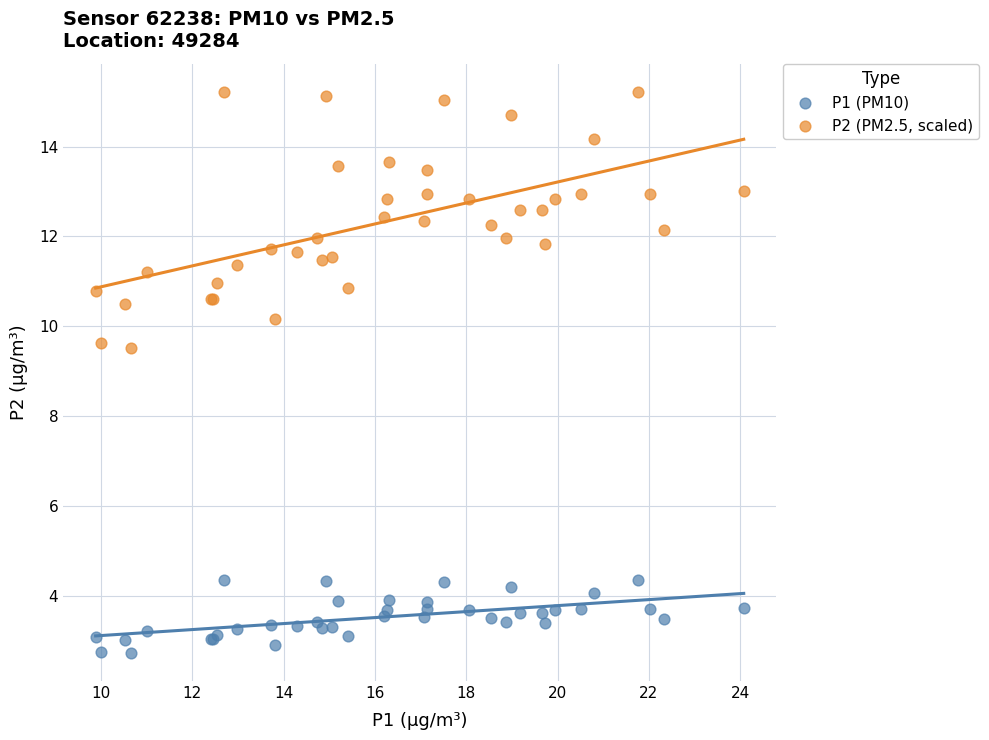

Which series reaches the minimum Y coordinate?

P1 (PM10)